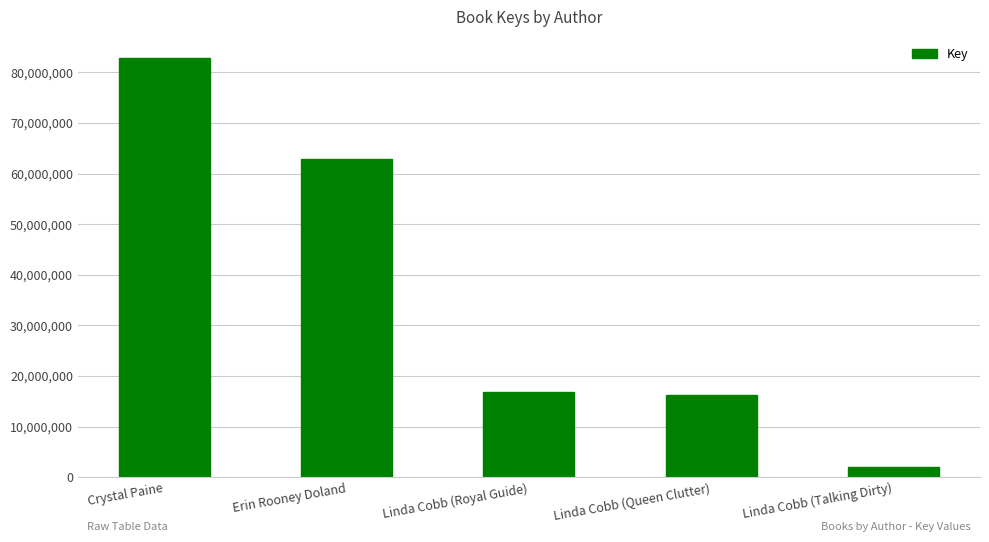

How many bars are there in total?

5